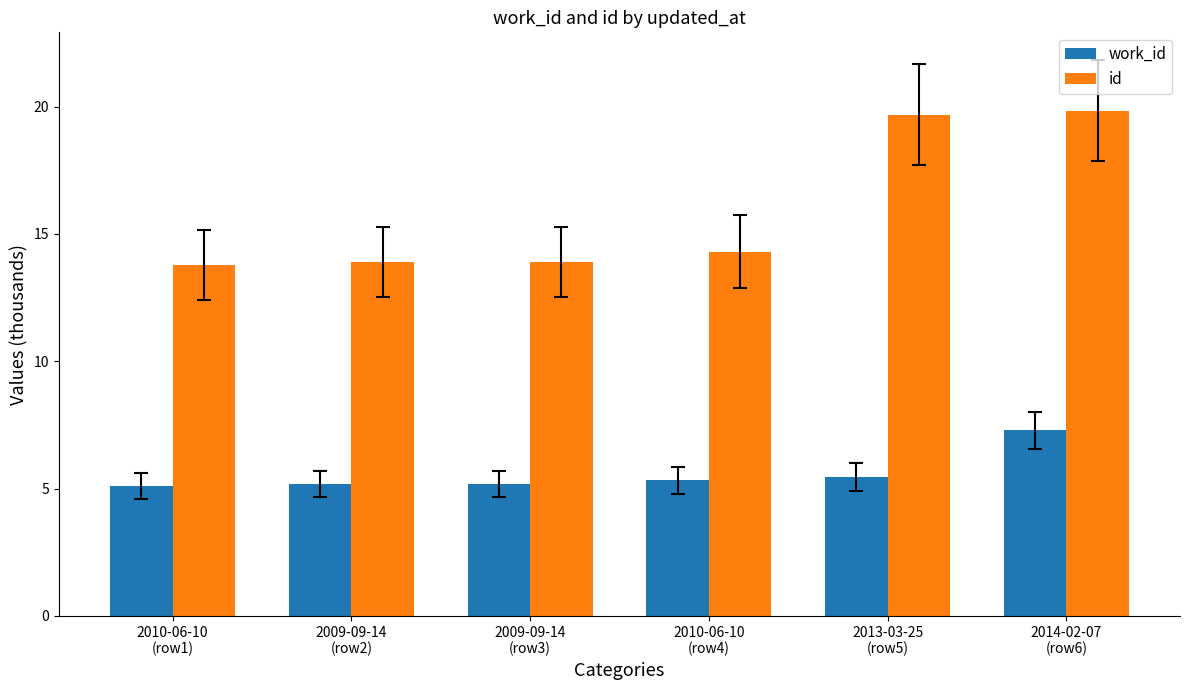

Count the number of categories in the chart.

6